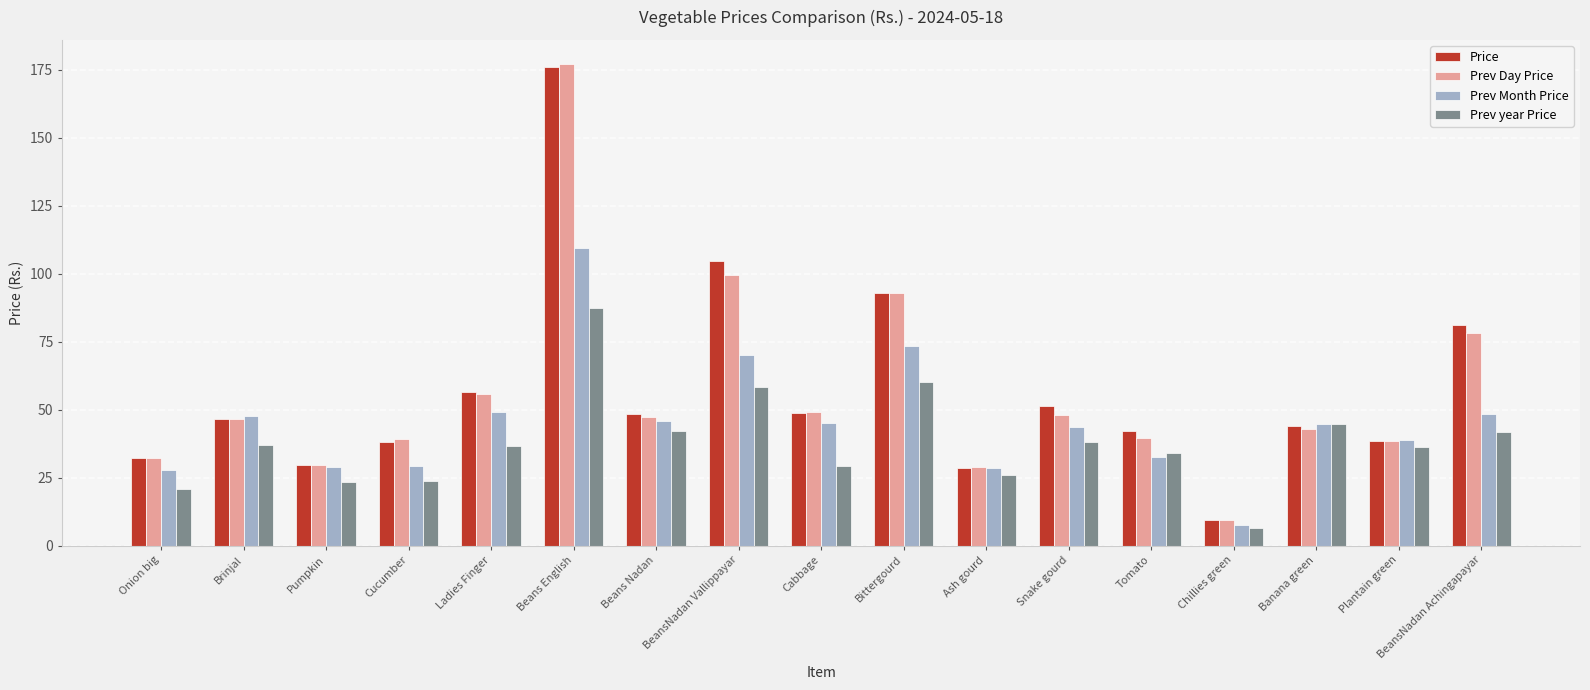

What is the difference between the second highest and second lowest values in the Prev Day Price series?

70.3